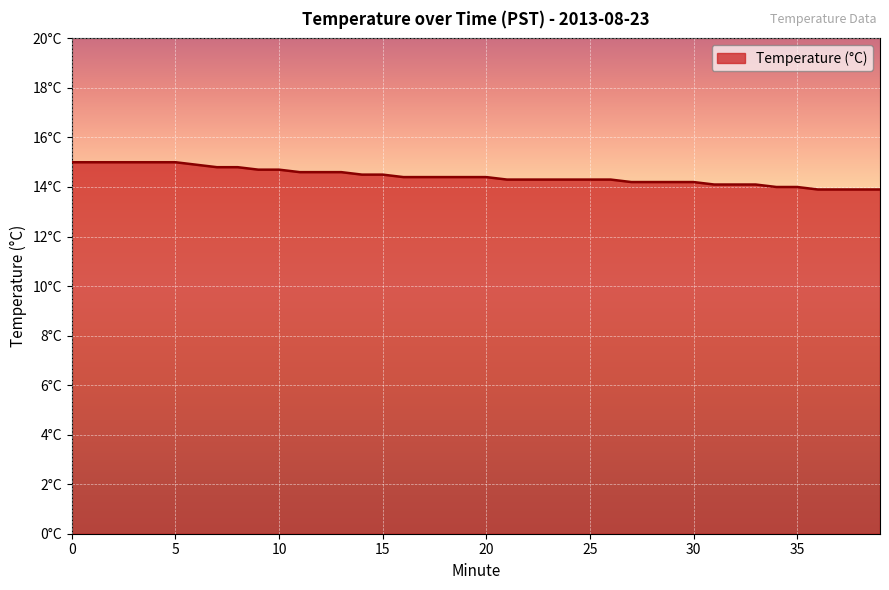

True or false: there are more than 0 points higher than both neighbors.

False